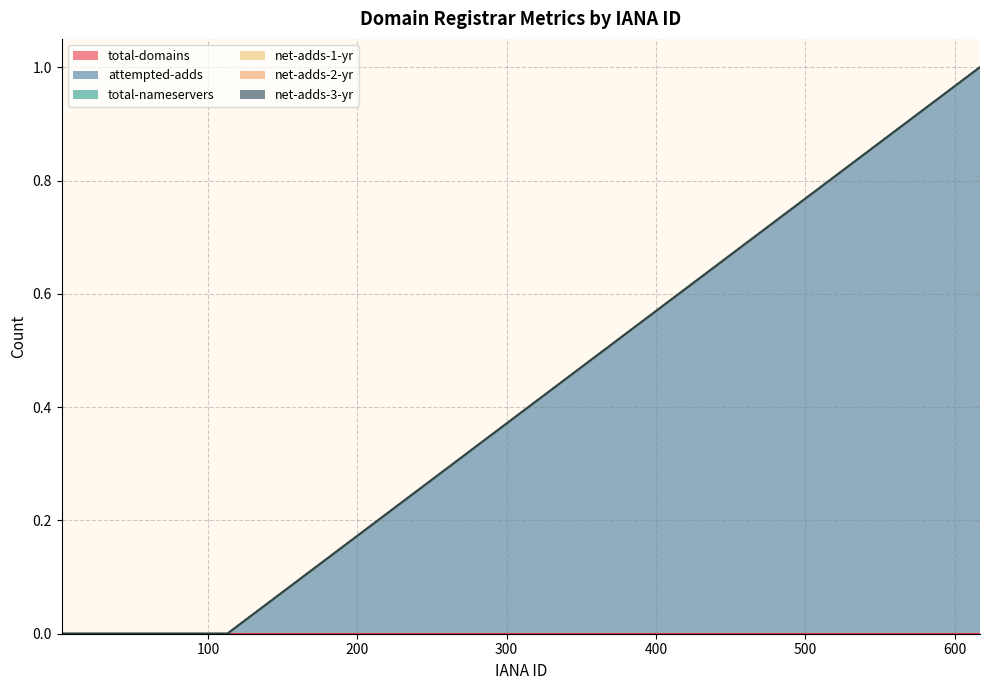

How many lines are shown in the chart?

6